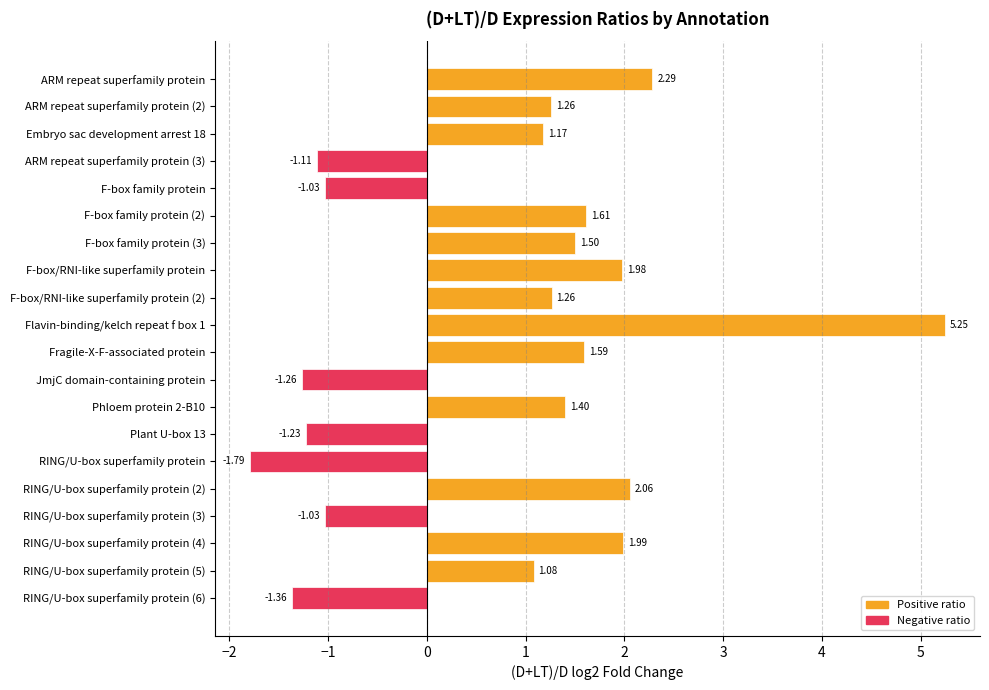

Approximately how many times larger is the value at Embryo sac development arrest 18 compared to ARM repeat superfamily protein (2)?

0.9